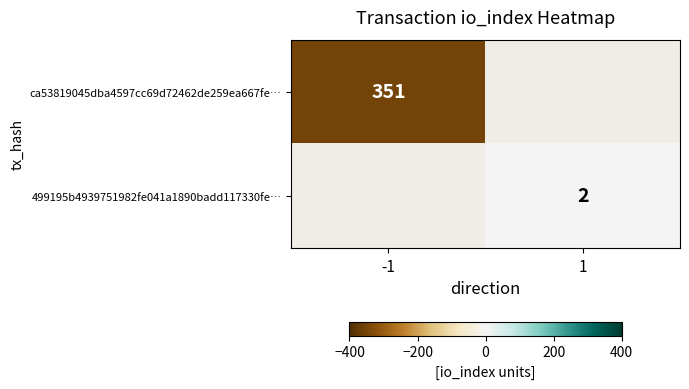

Is the value of ca53819045dba4597cc69d72462de259ea667fe… at -1 greater than the value of 499195b4939751982fe041a1890badd117330fe… at 1?

Yes